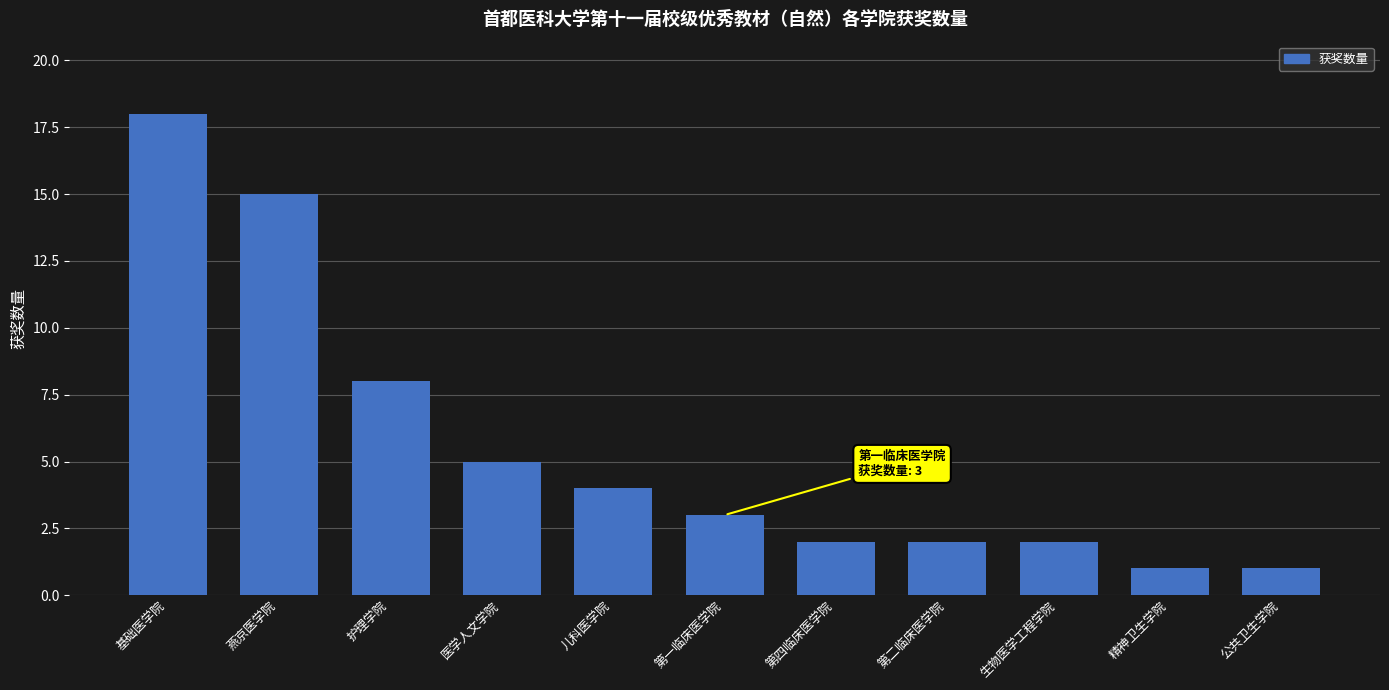

What is the value of the 9th bar from the left?

2